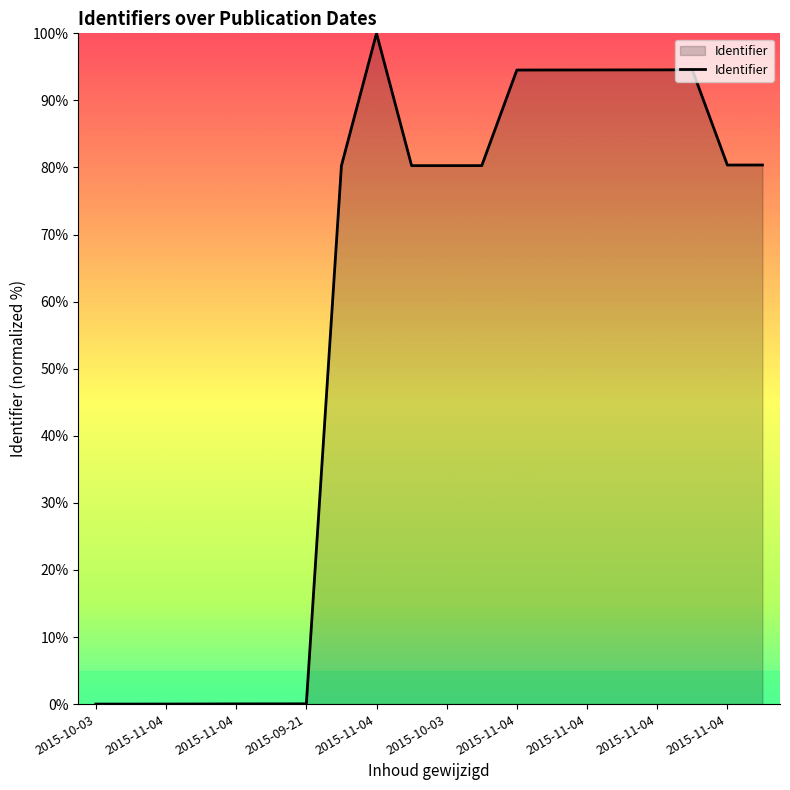

At which category does the data reach its first local peak?

2015-11-04